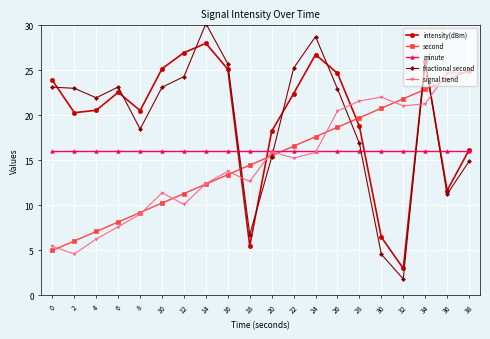

What is the difference between the highest and lowest values at 14?

17.8